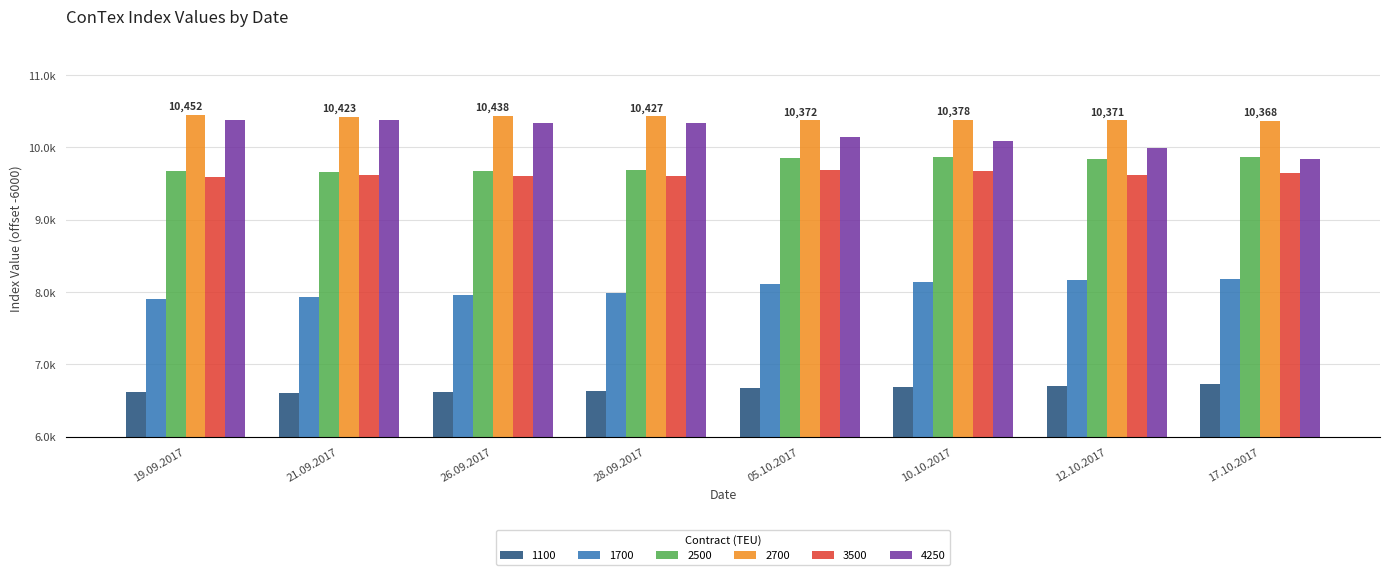

True or false: 1700 has a value of 1134 at 28.09.2017.

False